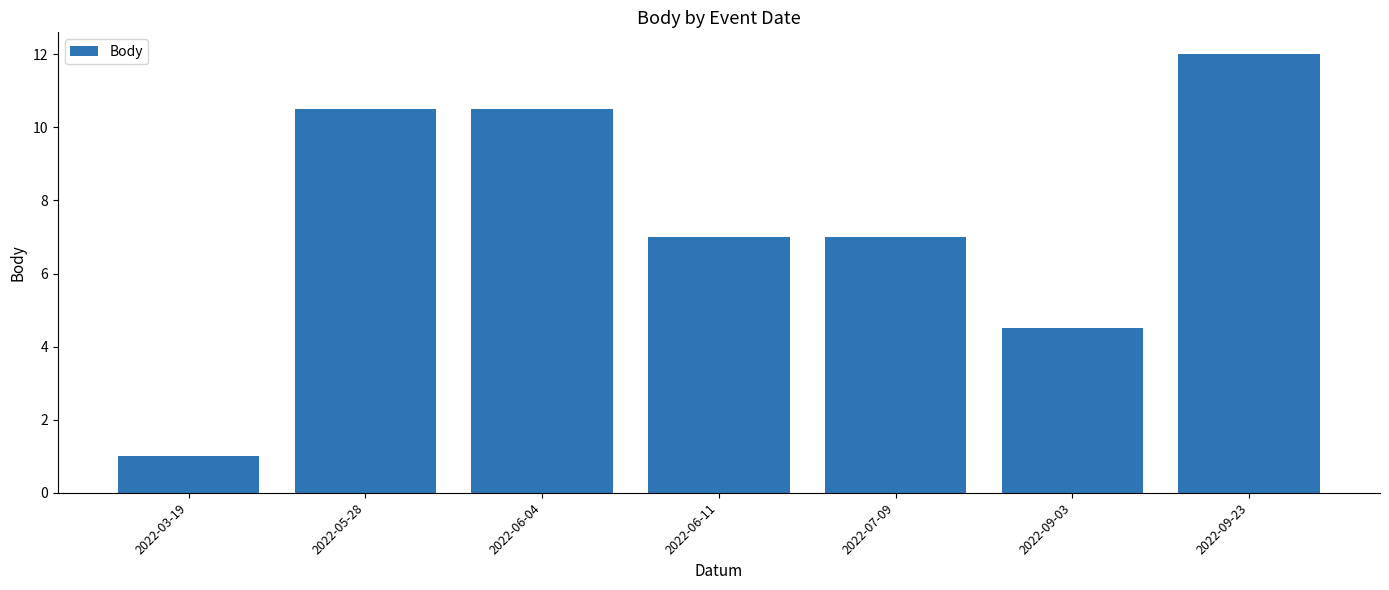

What is the smallest value displayed?

1.0